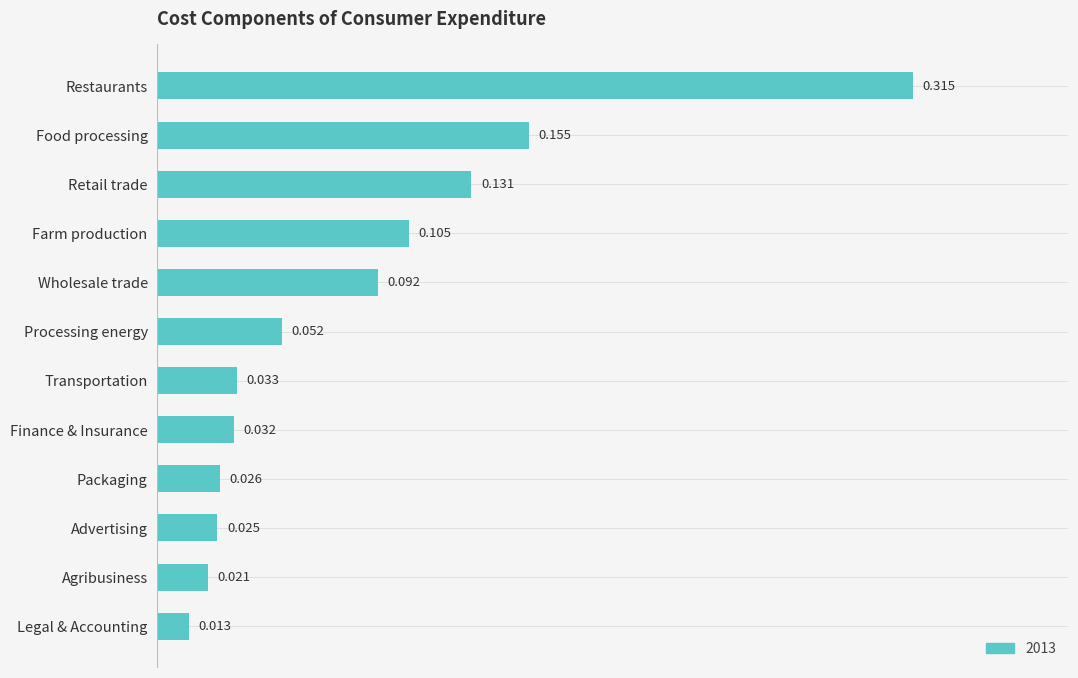

What is the label of the 10th bar from the bottom?

Retail trade